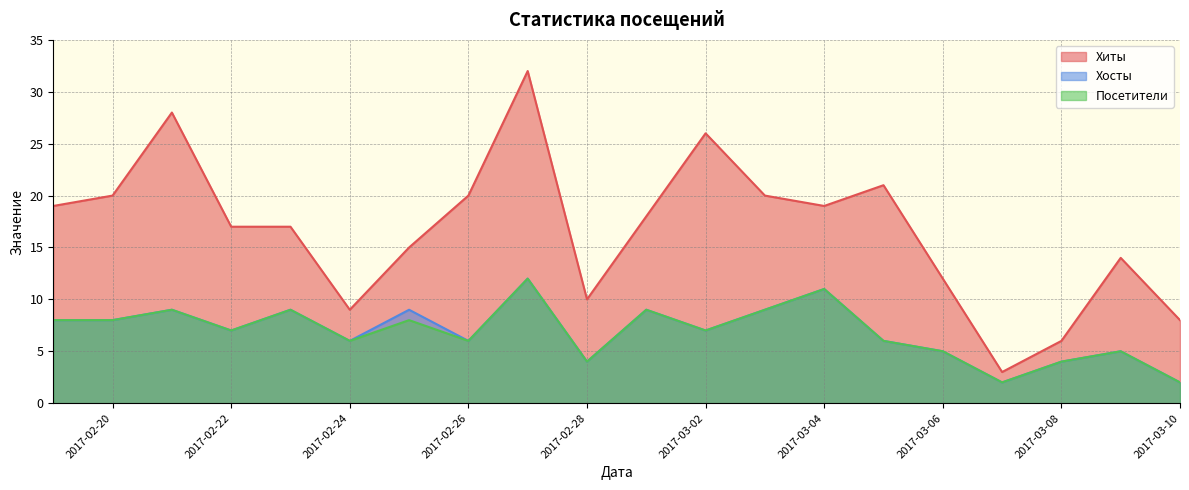

Count the Посетители values in the range 5 to 9.

14